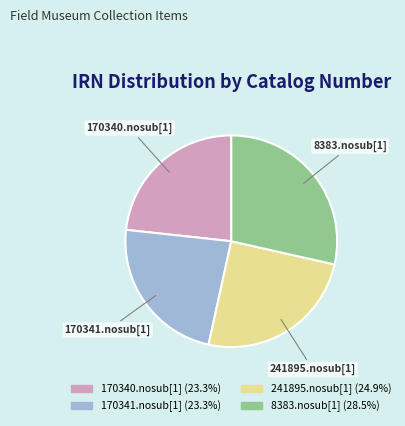

Do 8383.nosub[1] and 241895.nosub[1] together represent more than half of the pie?

Yes